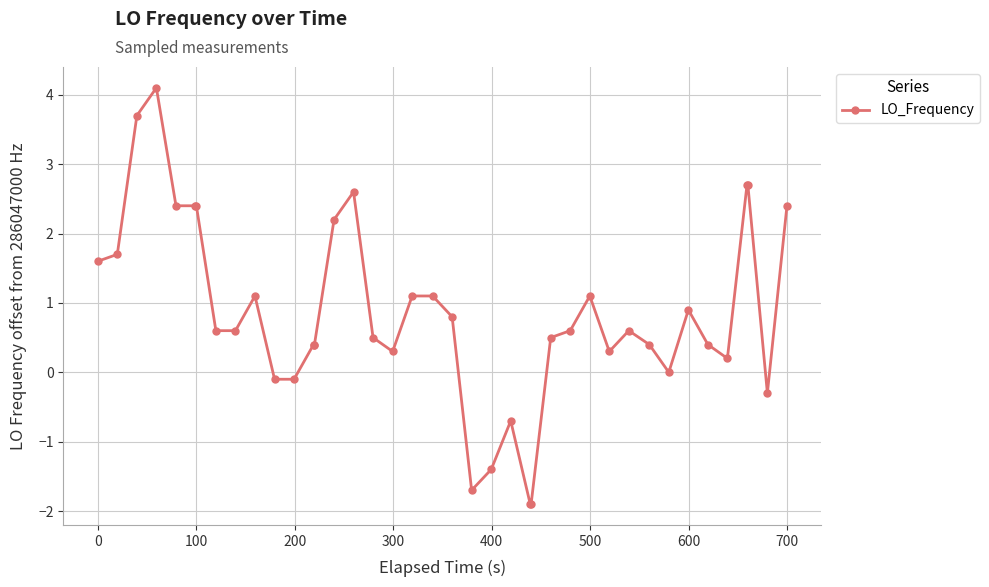

What is the value of the 38th point from the left?

2.7